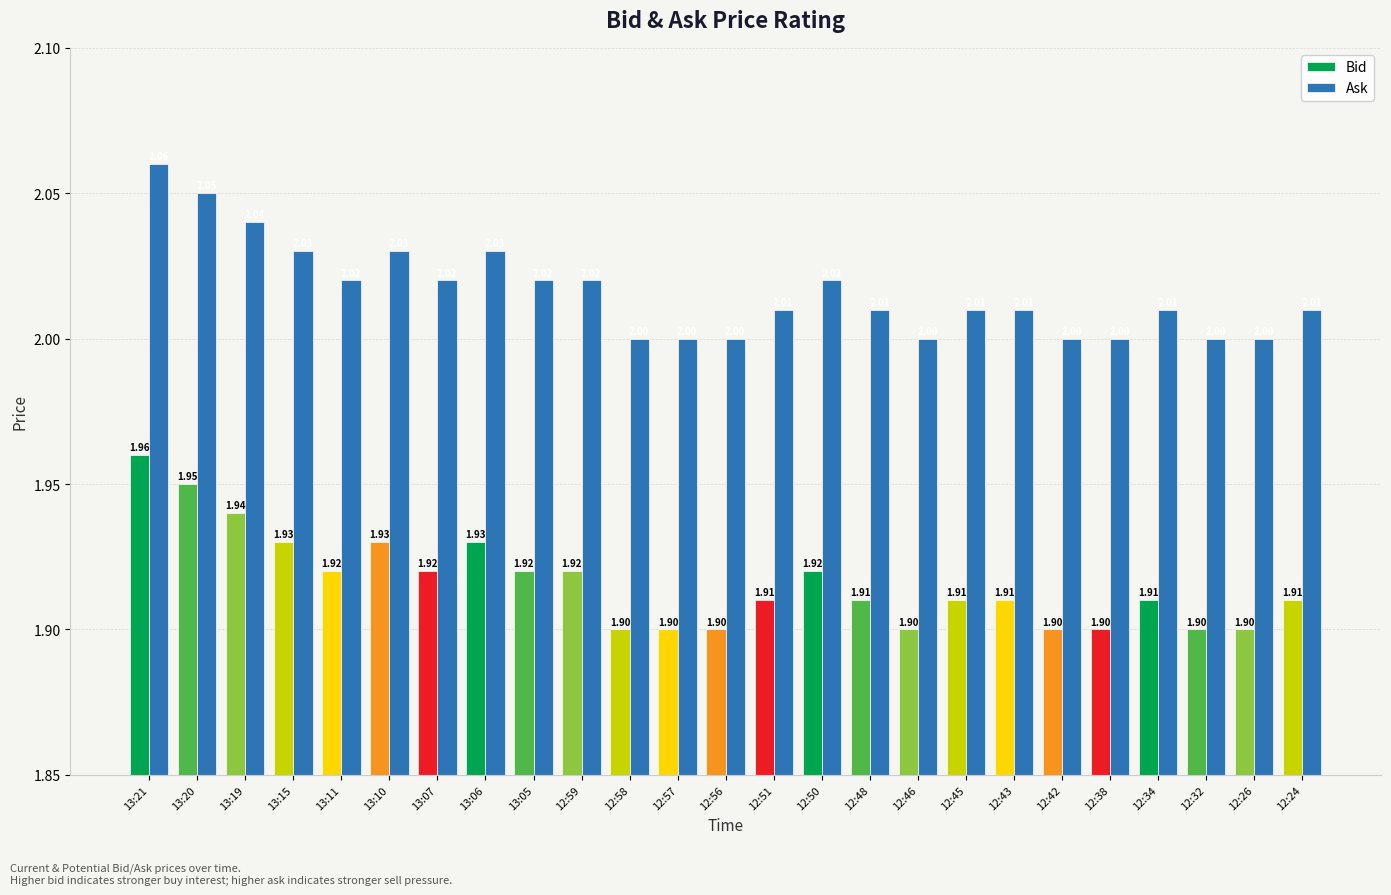

True or false: Ask has a value of 3.2 at 12:45.

False